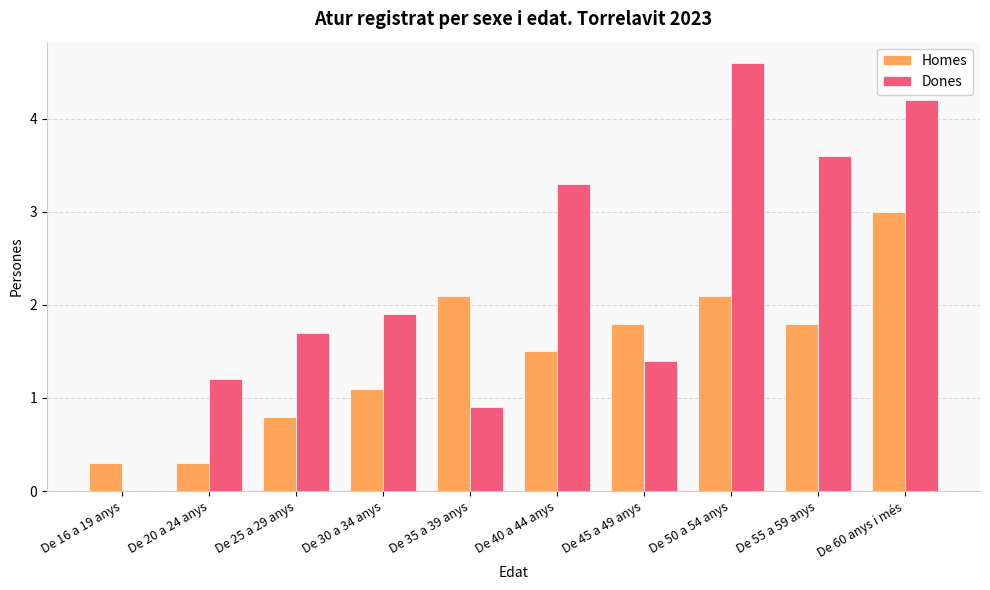

Which series has the largest total across all categories?

Dones